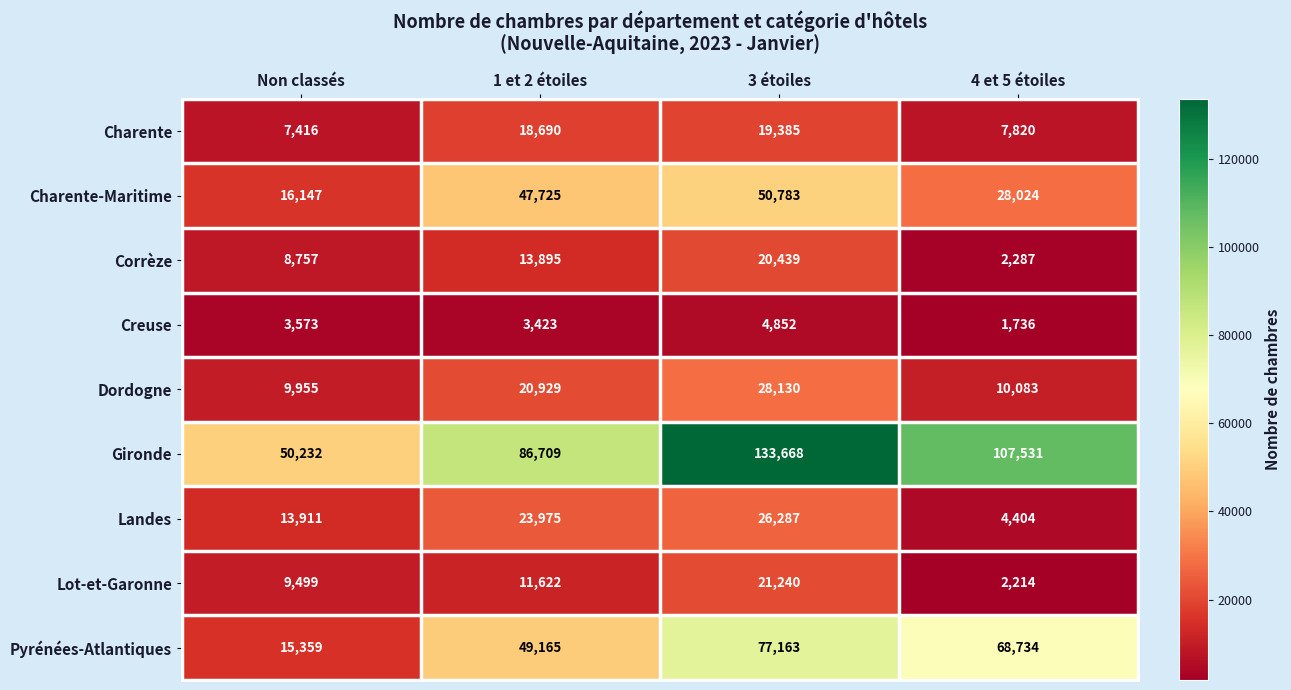

How many values in the Charente-Maritime series are below 47725?

2